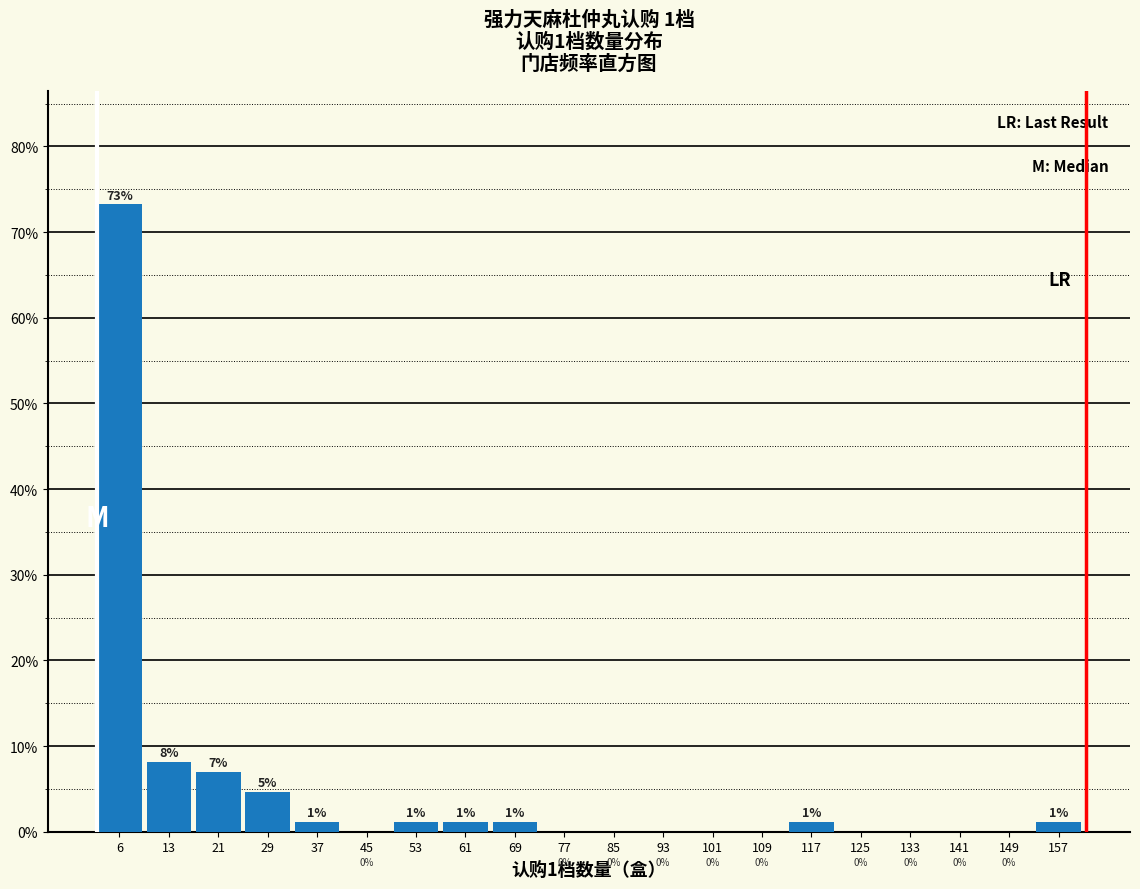

What is the greatest value displayed?

73.3